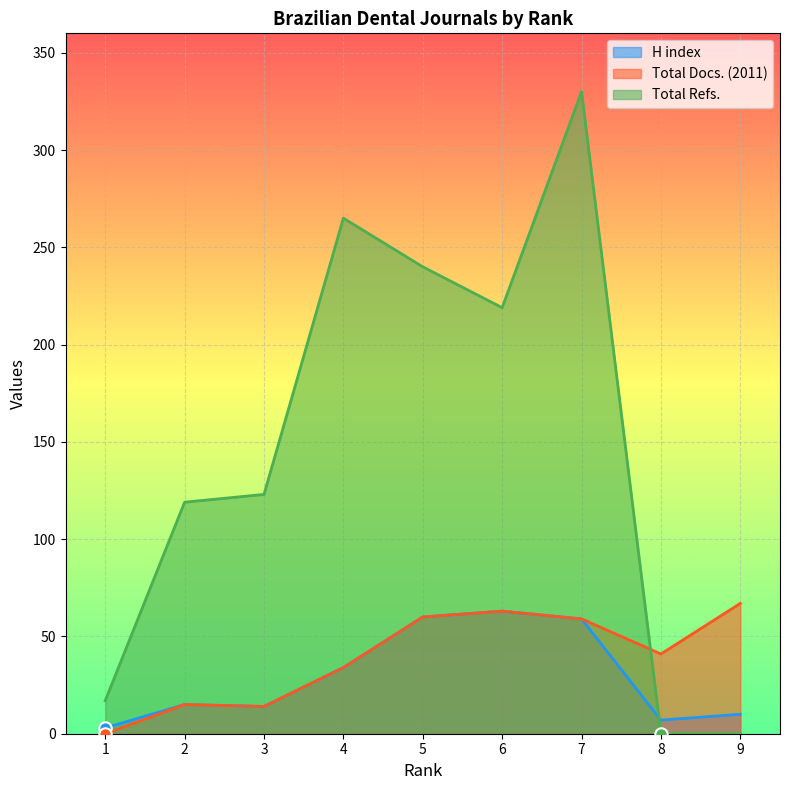

Which series reaches the maximum Y coordinate?

Total Refs.